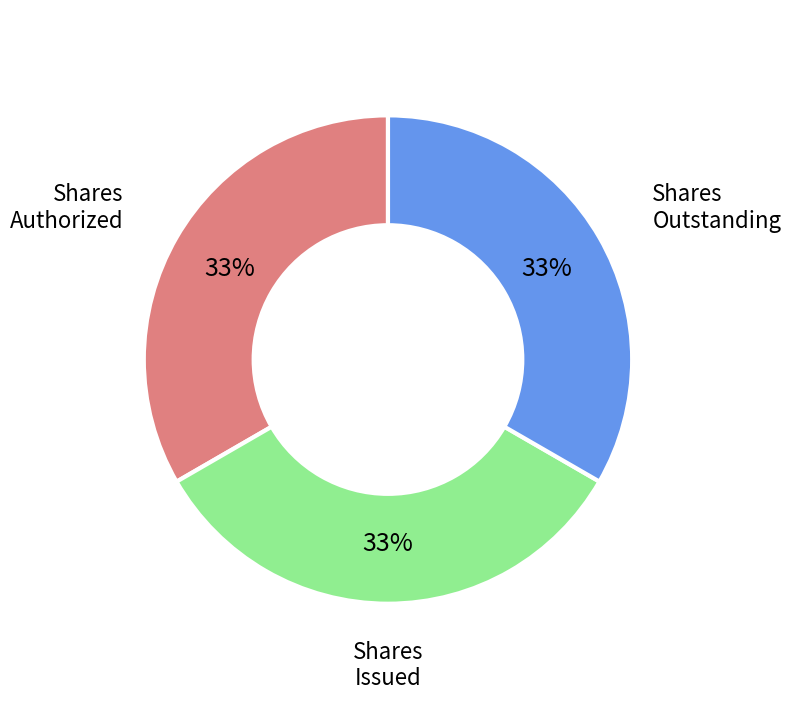

Is Shares Outstanding the majority of the pie?

No